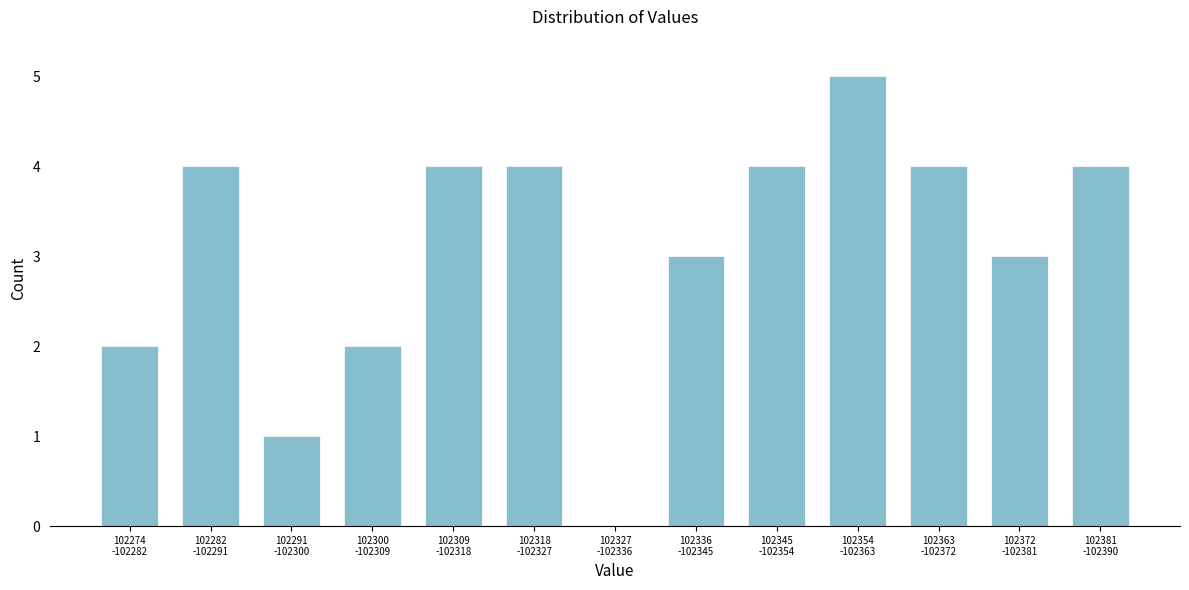

How many distinct data groups are displayed?

1